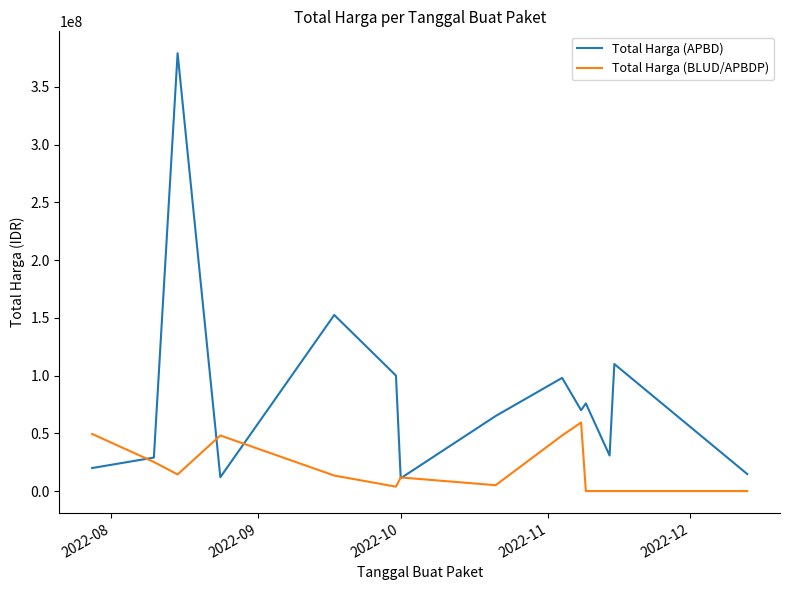

List the series in order of their peak value, lowest first.

Total Harga (BLUD/APBDP), Total Harga (APBD)